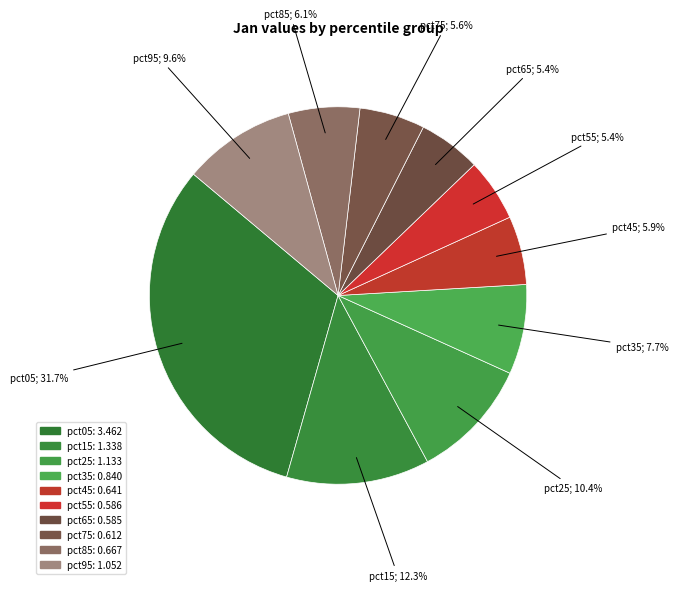

Which slice is the largest?

pct05